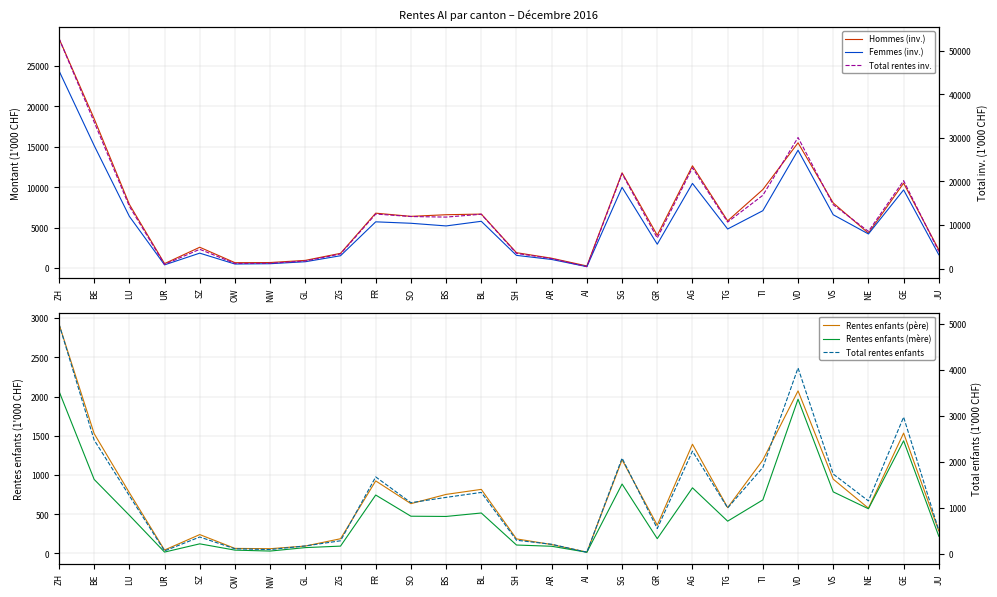

In Rentes enfants (mère), how many points are higher than both neighbors (excluding endpoints)?

7